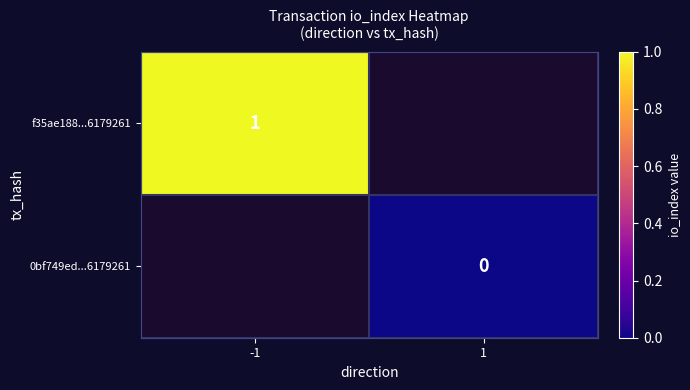

The value of f35ae188...6179261 at -1 is 2. True or false?

False